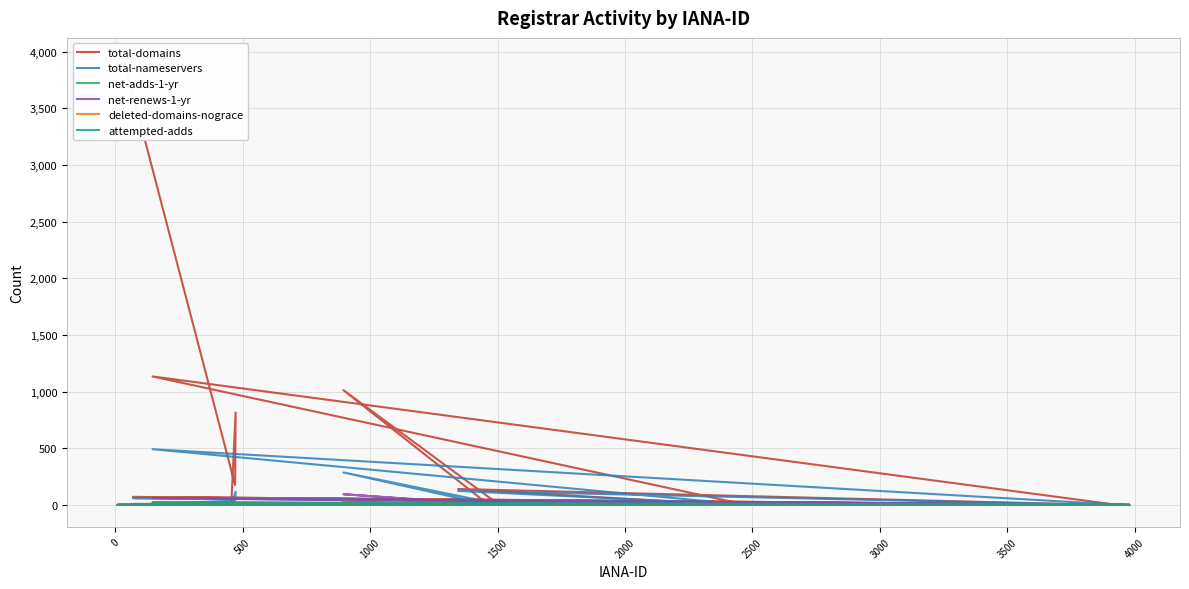

True or false: net-adds-1-yr and total-nameservers cross at least once.

False